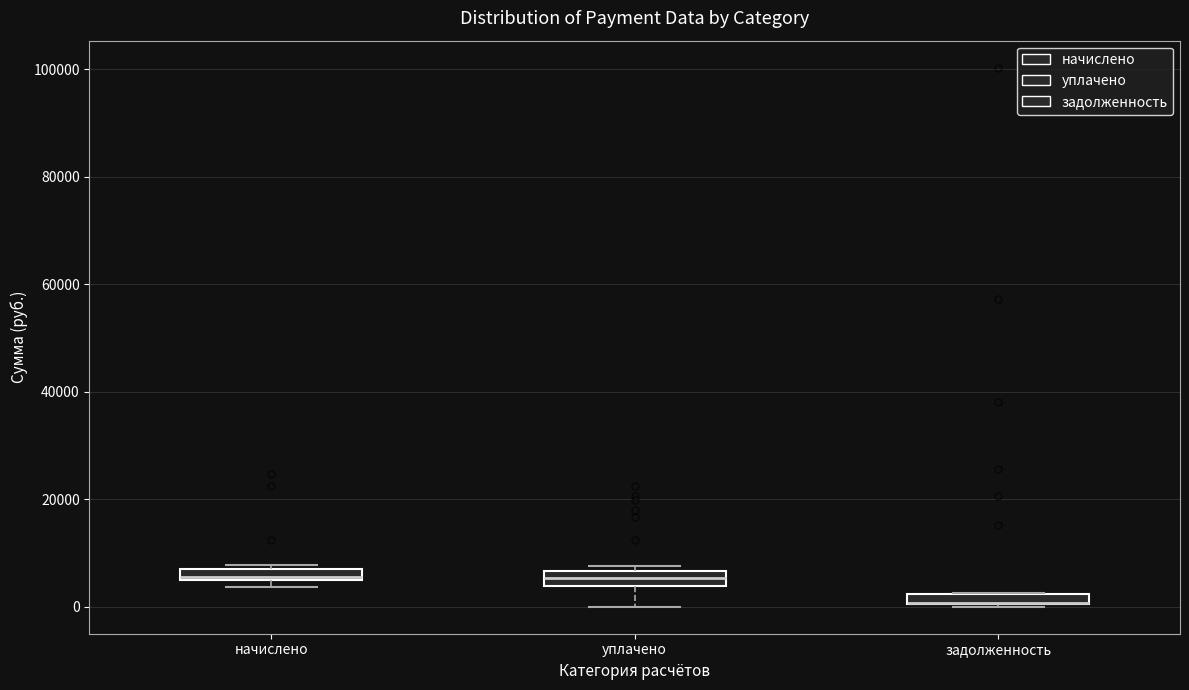

Where does the lower whisker of the box for уплачено end on the y-axis? The values are not printed on the chart, so give them approximately, as read against the axis.

0